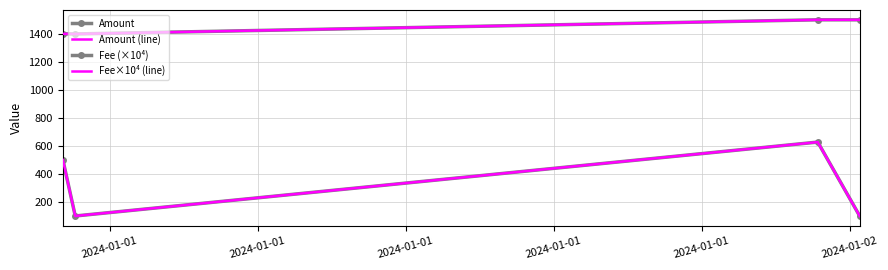

Which category has the lowest value across all series?

2024-01-01